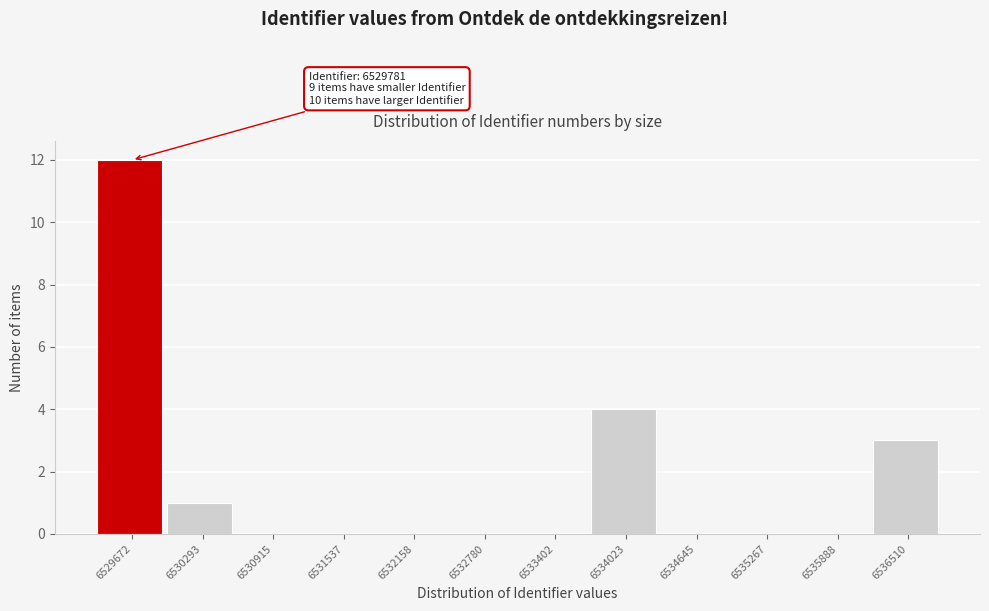

Reading left to right, extract all data points from this chart.

6529672=12	6530293=1	6530915=0	6531537=0	6532158=0	6532780=0	6533402=0	6534023=4	6534645=0	6535267=0	6535888=0	6536510=3